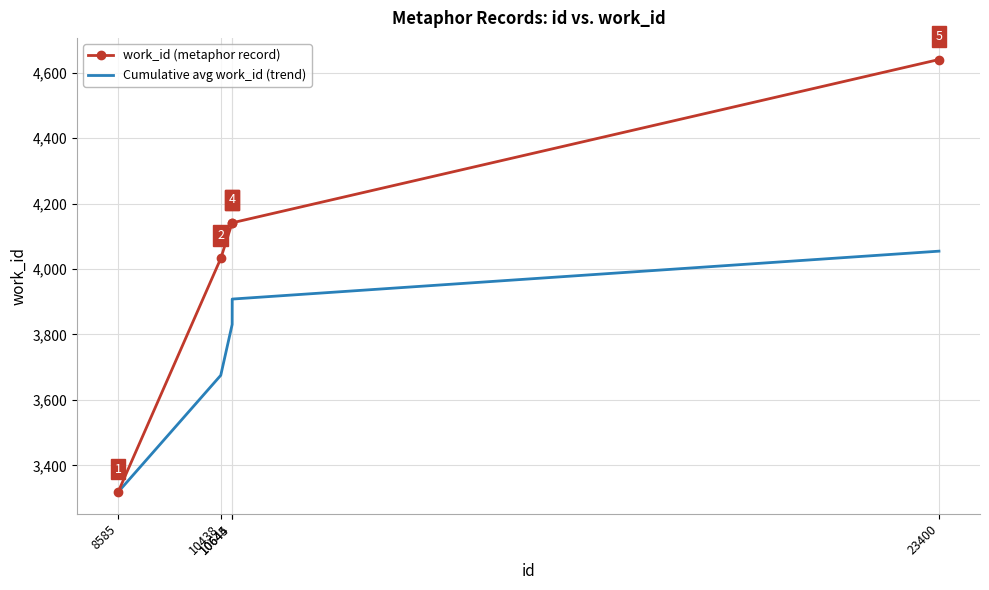

What is the difference between the maximum and minimum values in the Cumulative avg work_id (trend) series?

736.4